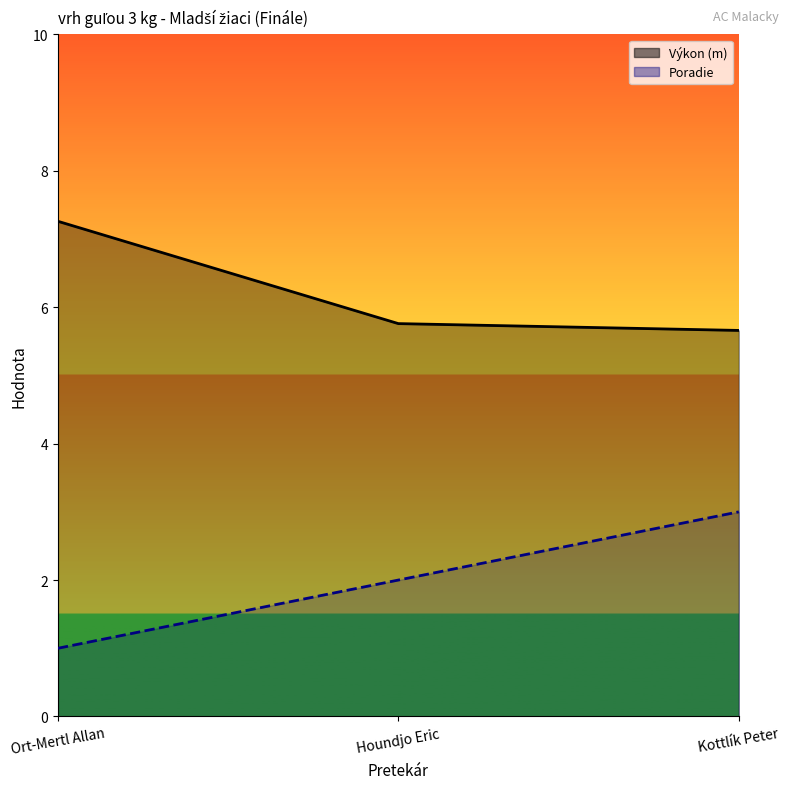

Between Houndjo Eric and Kottlík Peter, which is larger?

Kottlík Peter